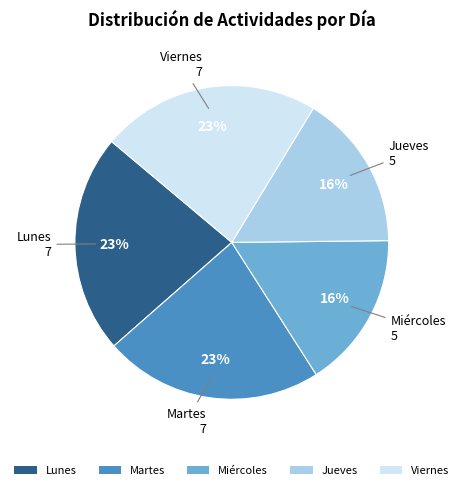

True or false: Jueves accounts for 30% of the total.

False